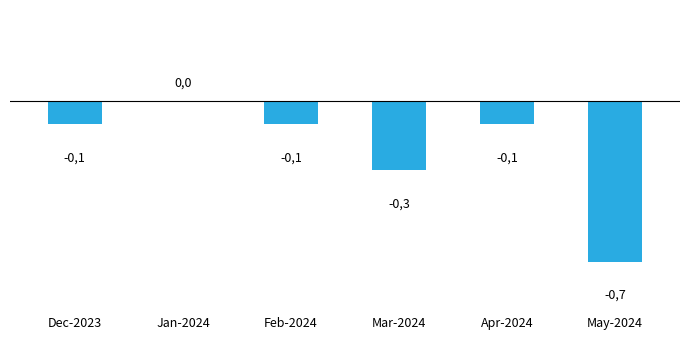

Is it true that the value at Feb-2024 is -0.2?

False